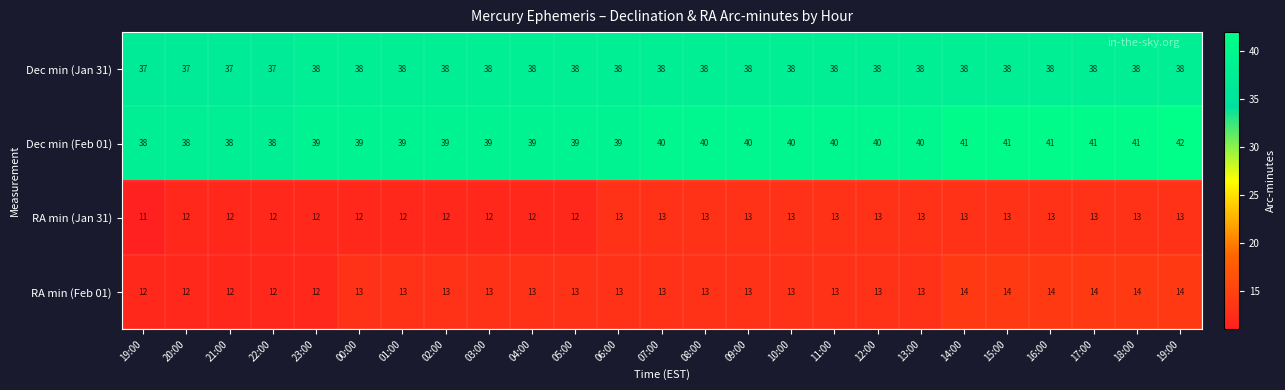

What is the smallest value displayed?

11